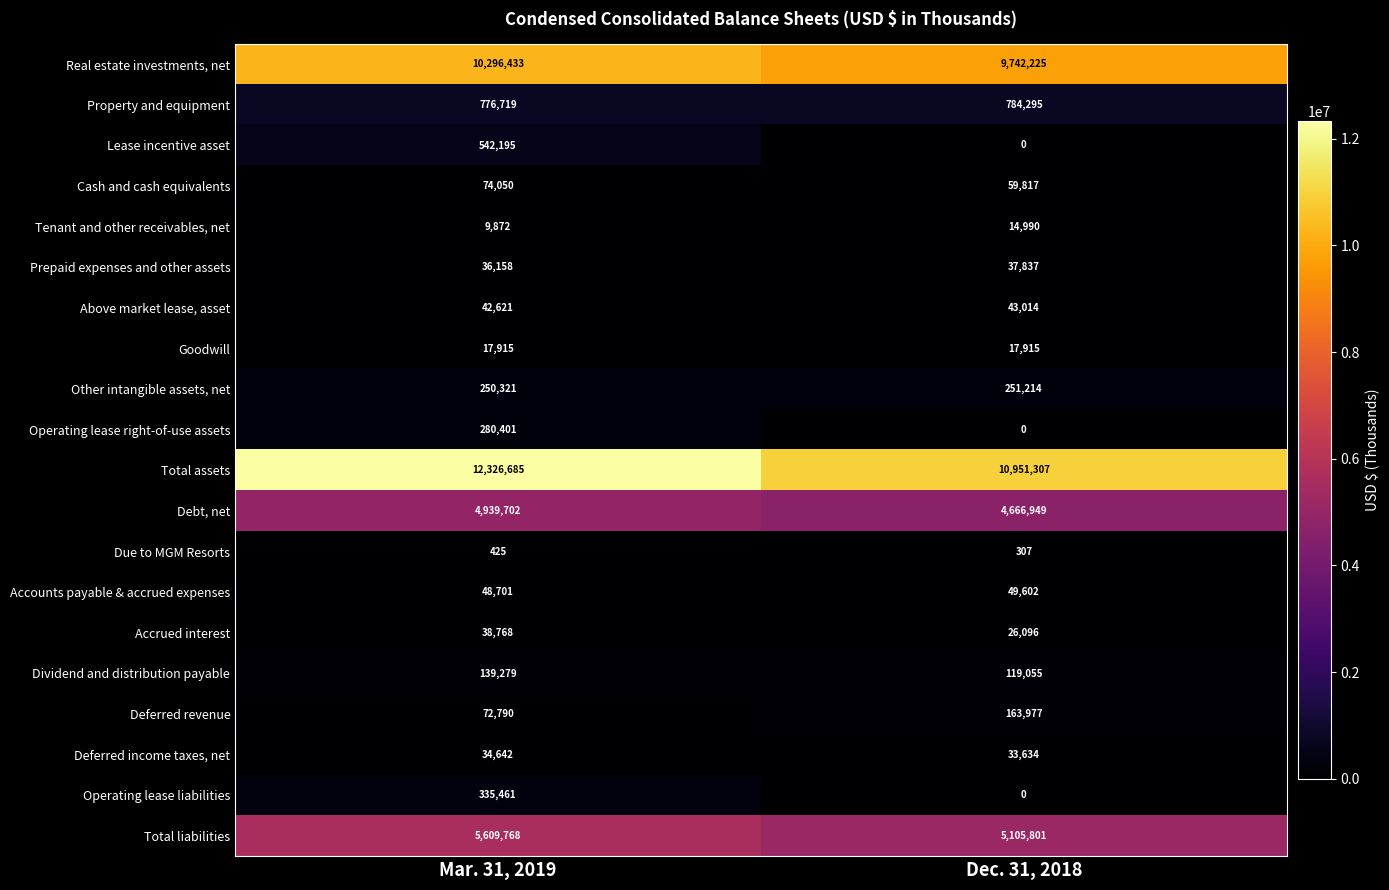

Which series has the largest range (max minus min)?

Total assets